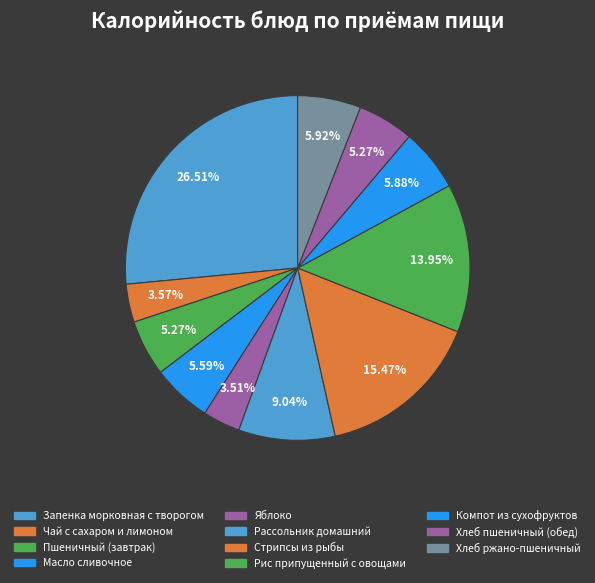

To the nearest percent, what is the combined percentage of Компот из сухофруктов and Рис припущенный с овощами?

20%